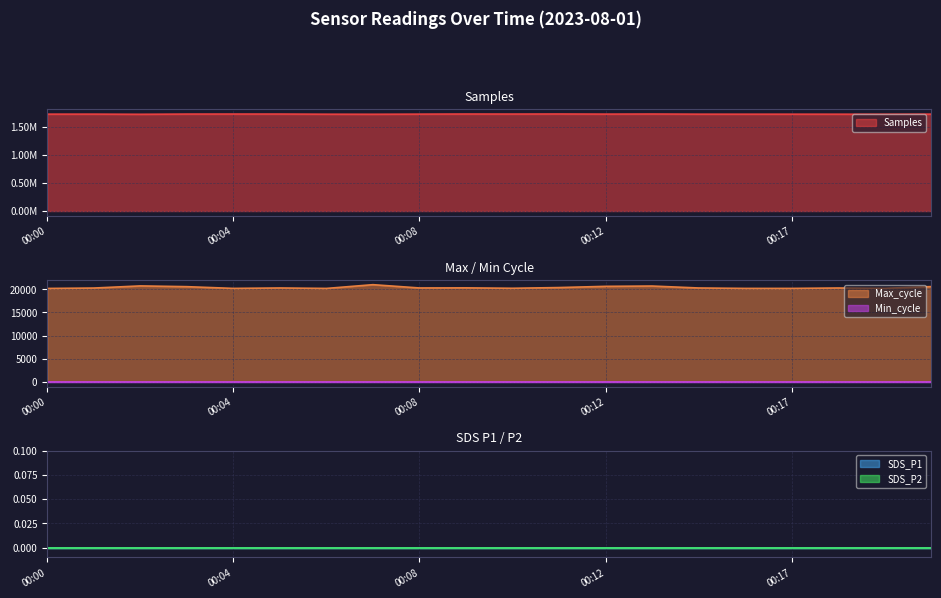

At 00:01, list the series in order from smallest to largest.

SDS_P1, SDS_P2, Min_cycle, Max_cycle, Samples